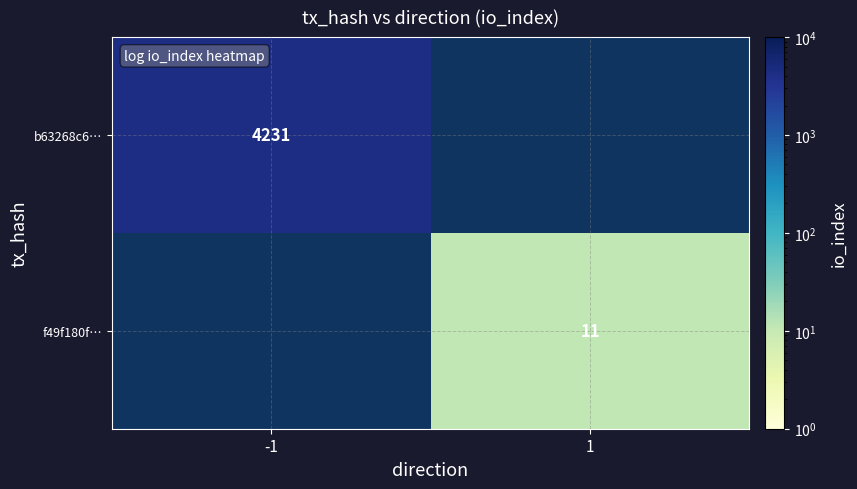

What is the maximum value shown in the chart?

4231.0